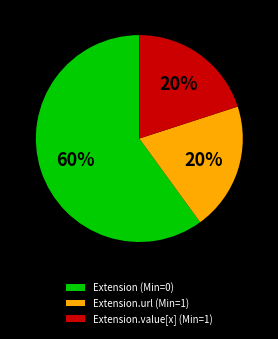

Is it true that Extension (Min=0) is 60% of the pie?

True